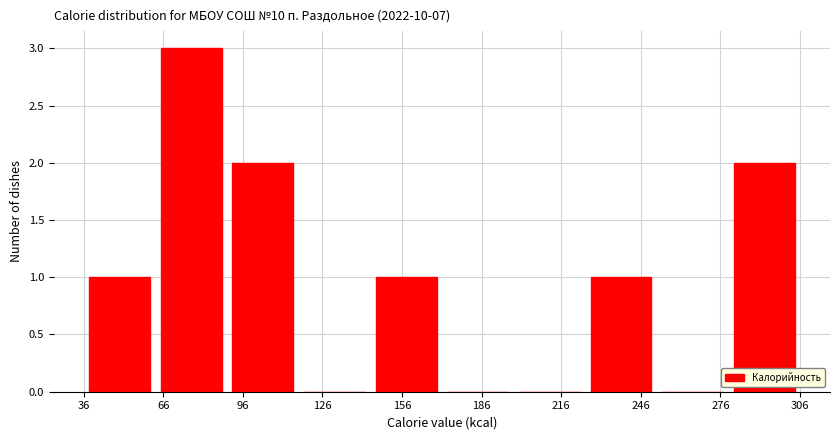

Over which range of the x-axis is the bar tallest?

65 to 90